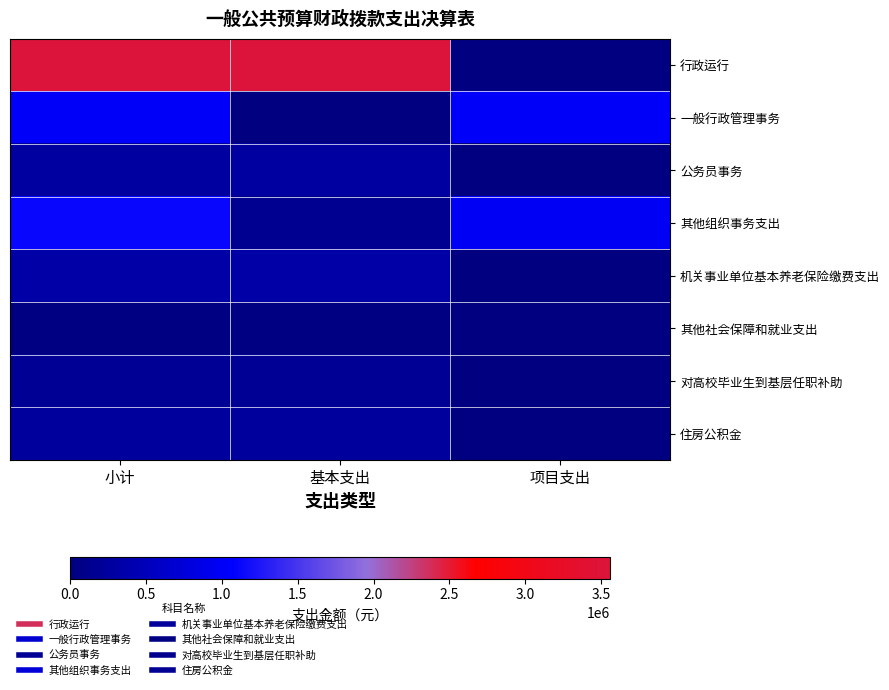

Reading left to right, transcribe all the data shown in this chart.

行政运行: 小计=3558742.2	基本支出=3558742.2	项目支出=0.0
一般行政管理事务: 小计=1030675.0	基本支出=0.0	项目支出=1030675.0
公务员事务: 小计=289970.0	基本支出=289970.0	项目支出=0.0
其他组织事务支出: 小计=1121833.5	基本支出=142472.2	项目支出=979361.3
机关事业单位基本养老保险缴费支出: 小计=347346.6	基本支出=347346.6	项目支出=0.0
其他社会保障和就业支出: 小计=41370.5	基本支出=41370.5	项目支出=0.0
对高校毕业生到基层任职补助: 小计=189363.1	基本支出=189363.1	项目支出=0.0
住房公积金: 小计=259152.0	基本支出=259152.0	项目支出=0.0